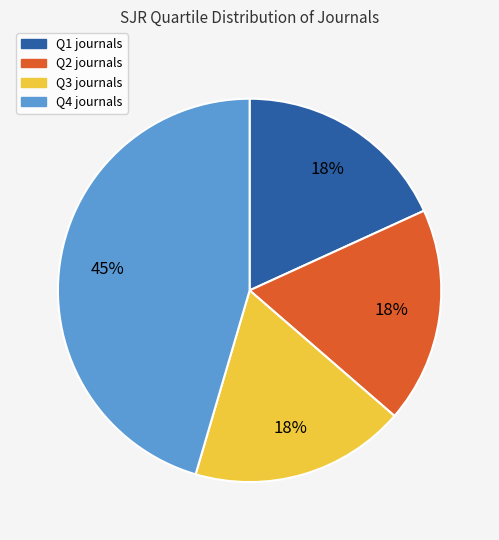

True or false: Q1 accounts for 7% of the total.

False